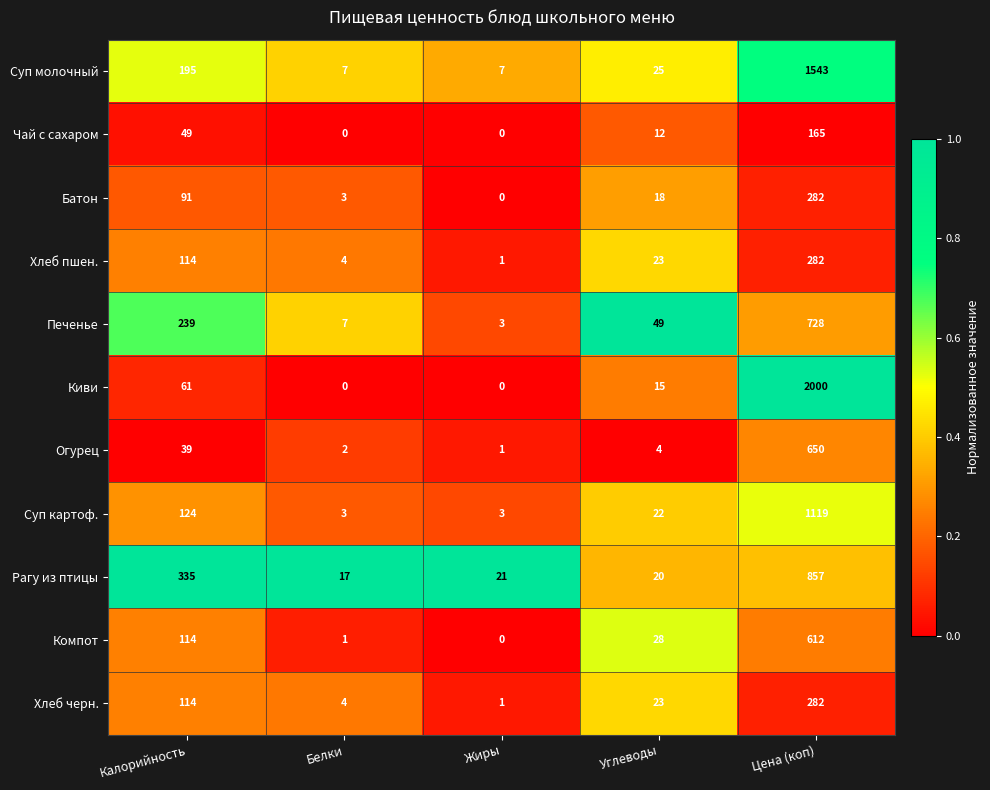

Which series has the widest spread of values?

Киви